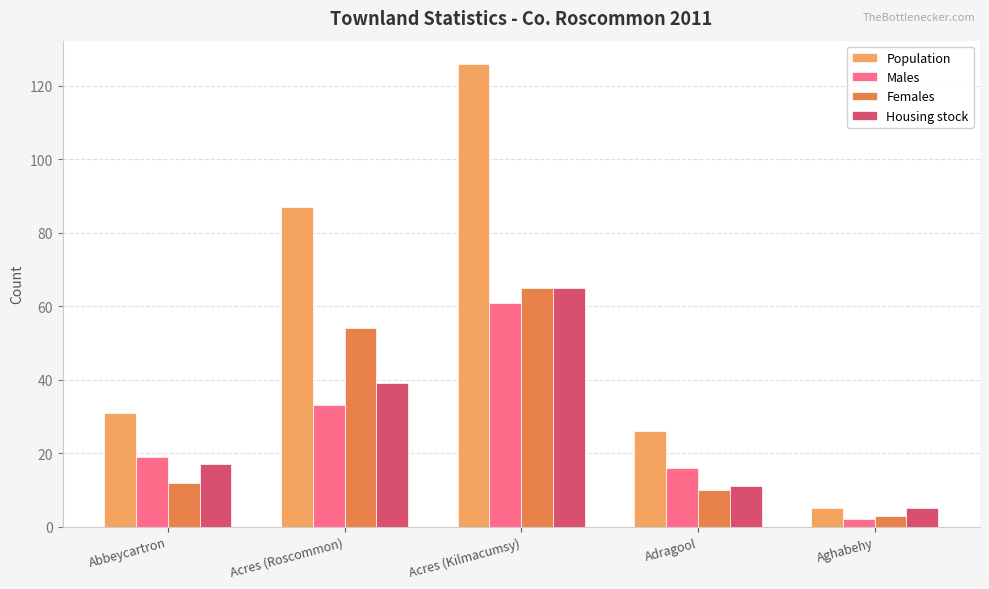

Which category has the highest value in the Males series?

Acres (Kilmacumsy)